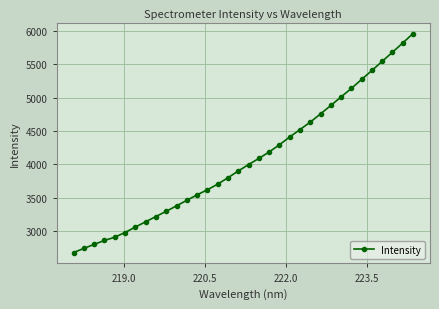

Does the chart have visible grid lines?

Yes